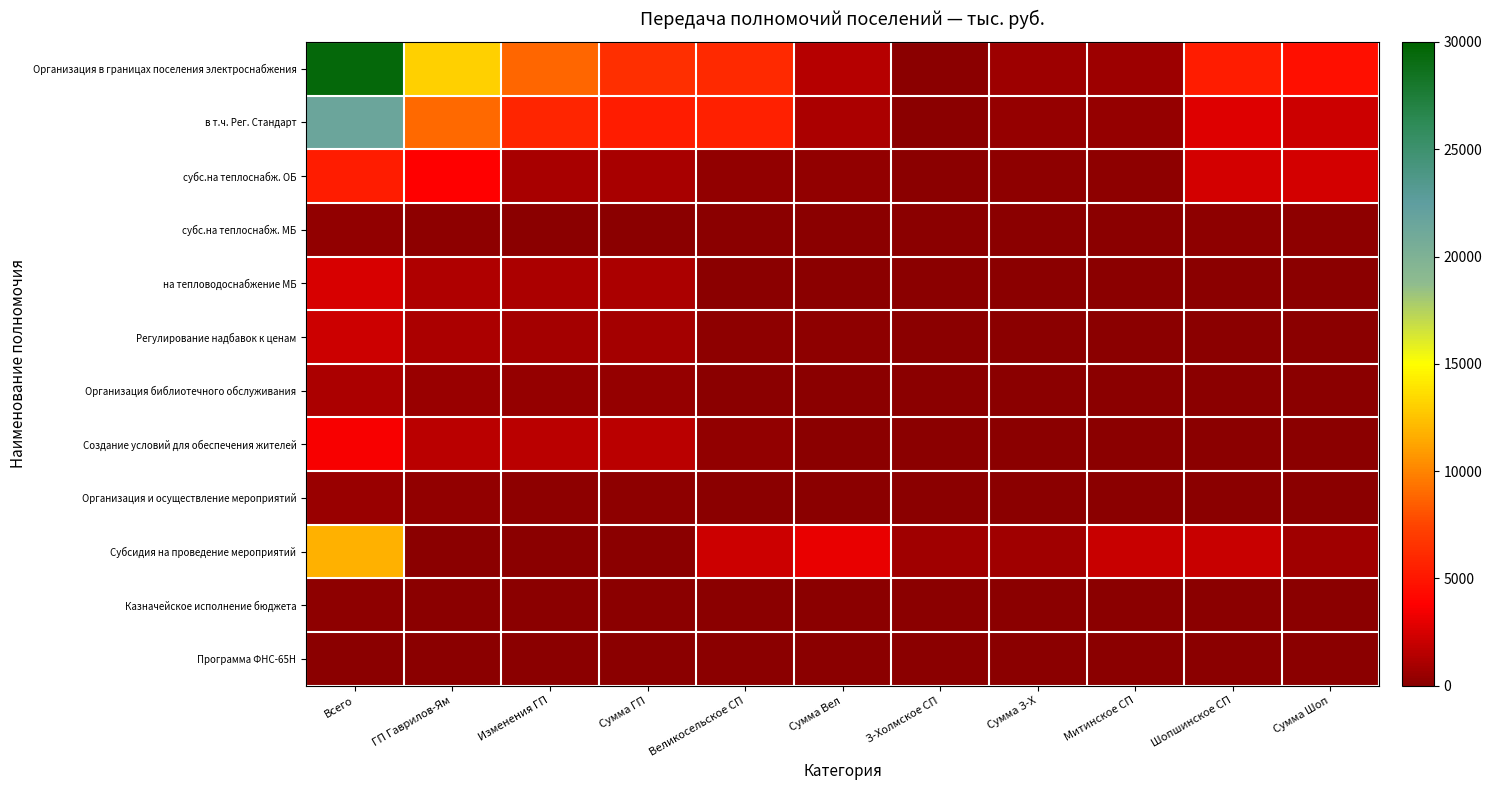

Rank the series at Великосельское СП from highest to lowest value.

Организация в границах поселения электроснабжения, в т.ч. Рег. Стандарт, Субсидия на проведение мероприятий, субс.на теплоснабж. ОБ, Создание условий для обеспечения жителей, Регулирование надбавок к ценам, на тепловодоснабжение МБ, Организация библиотечного обслуживания, Организация и осуществление мероприятий, Казначейское исполнение бюджета, субс.на теплоснабж. МБ, Программа ФНС-65Н